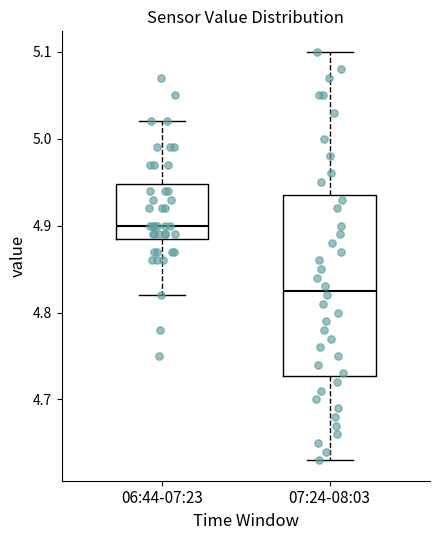

Which box has the lowest median line?

07:24-08:03